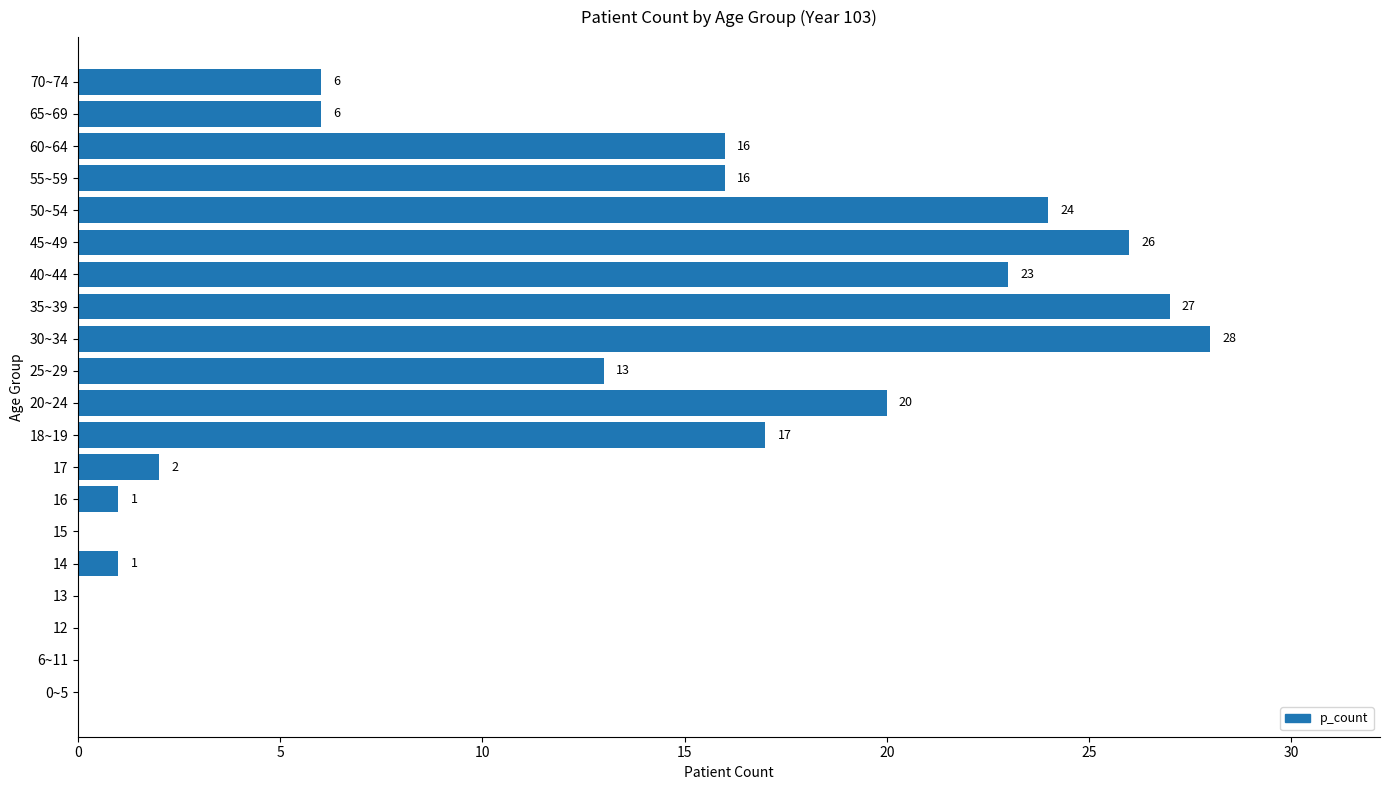

What is the change in value from 0~5 to 18~19?

+17